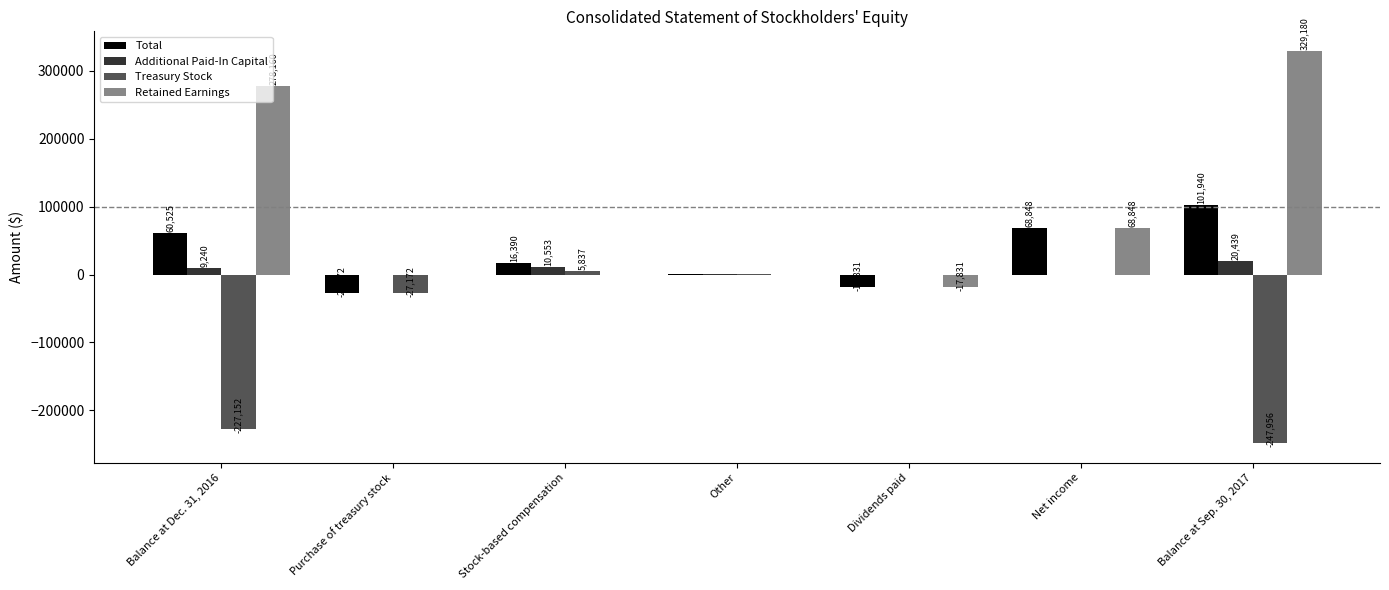

At which label is Additional Paid-In Capital closest to 10219?

Stock-based compensation